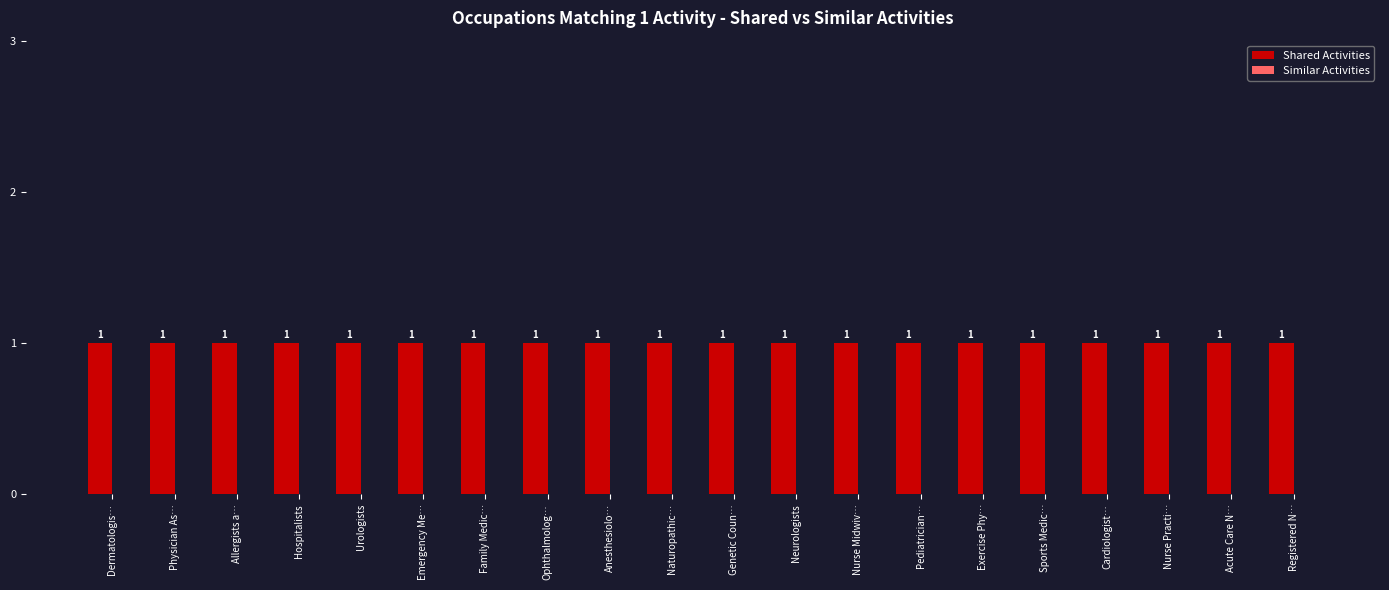

Reading right to left, extract all data points from this chart.

Shared Activities: Registered N…=1	Acute Care N…=1	Nurse Practi…=1	Cardiologist…=1	Sports Medic…=1	Exercise Phy…=1	Pediatrician…=1	Nurse Midwiv…=1	Neurologists=1	Genetic Coun…=1	Naturopathic…=1	Anesthesiolo…=1	Ophthalmolog…=1	Family Medic…=1	Emergency Me…=1	Urologists=1	Hospitalists=1	Allergists a…=1	Physician As…=1	Dermatologis…=1
Similar Activities: Registered N…=0	Acute Care N…=0	Nurse Practi…=0	Cardiologist…=0	Sports Medic…=0	Exercise Phy…=0	Pediatrician…=0	Nurse Midwiv…=0	Neurologists=0	Genetic Coun…=0	Naturopathic…=0	Anesthesiolo…=0	Ophthalmolog…=0	Family Medic…=0	Emergency Me…=0	Urologists=0	Hospitalists=0	Allergists a…=0	Physician As…=0	Dermatologis…=0